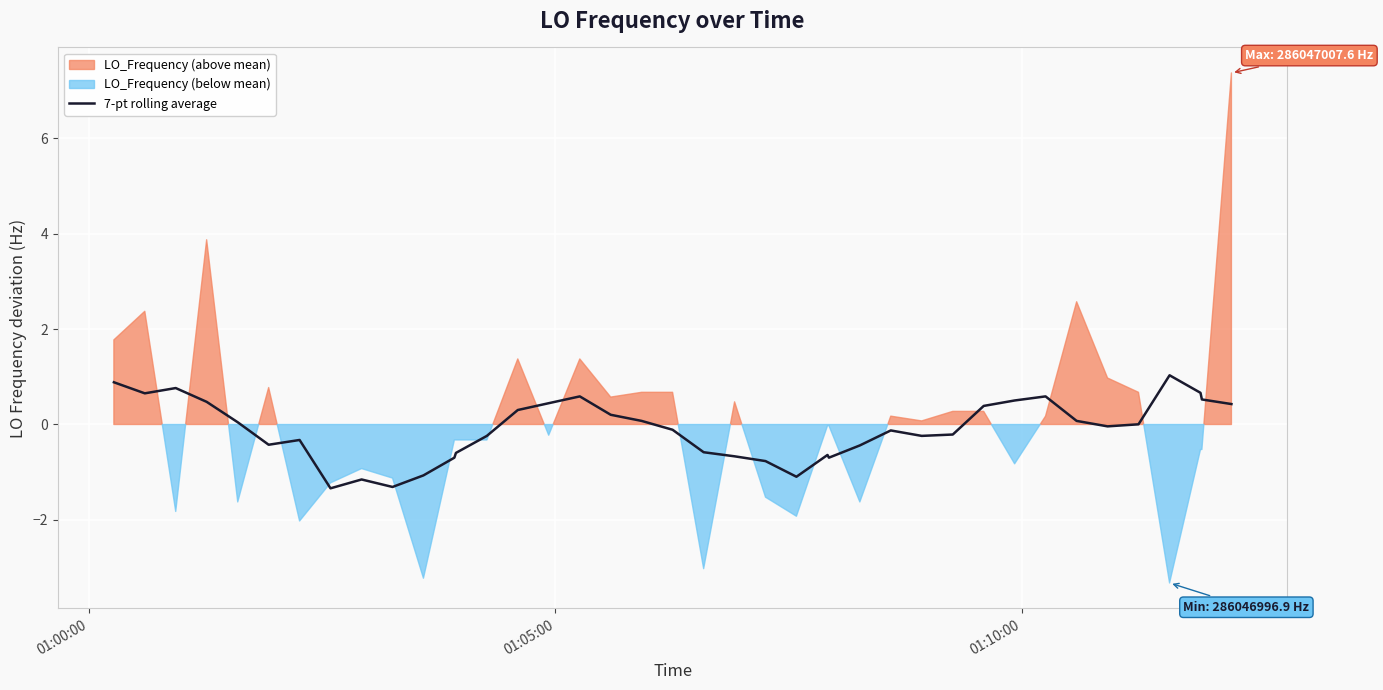

What is the maximum value for 7-pt rolling average?

1.0